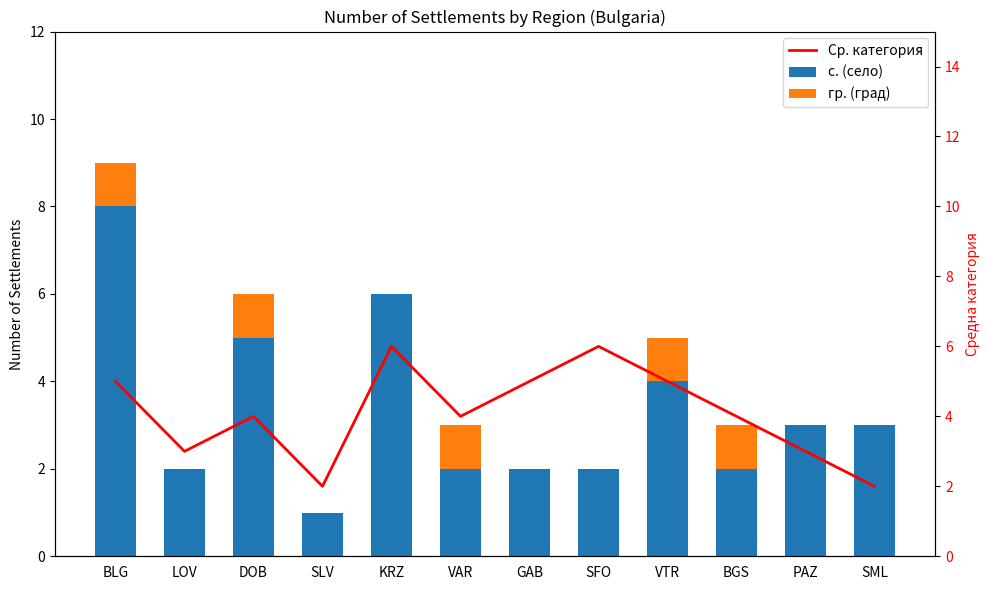

What is the highest value of the Ср. категория series?

6